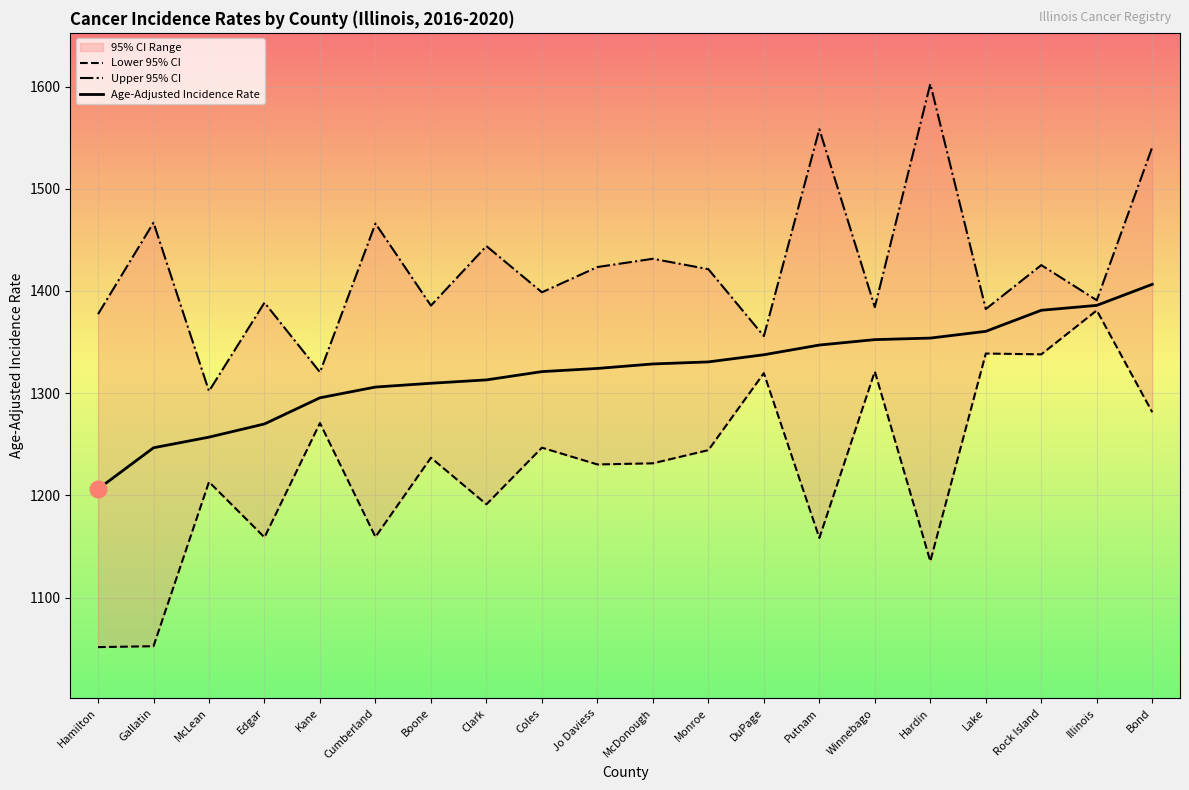

List the labels in order of Lower 95% CI value, smallest first.

Hamilton, Gallatin, Hardin, Putnam, Edgar, Cumberland, Clark, McLean, Jo Daviess, McDonough, Boone, Monroe, Coles, Kane, Bond, DuPage, Winnebago, Rock Island, Lake, Illinois